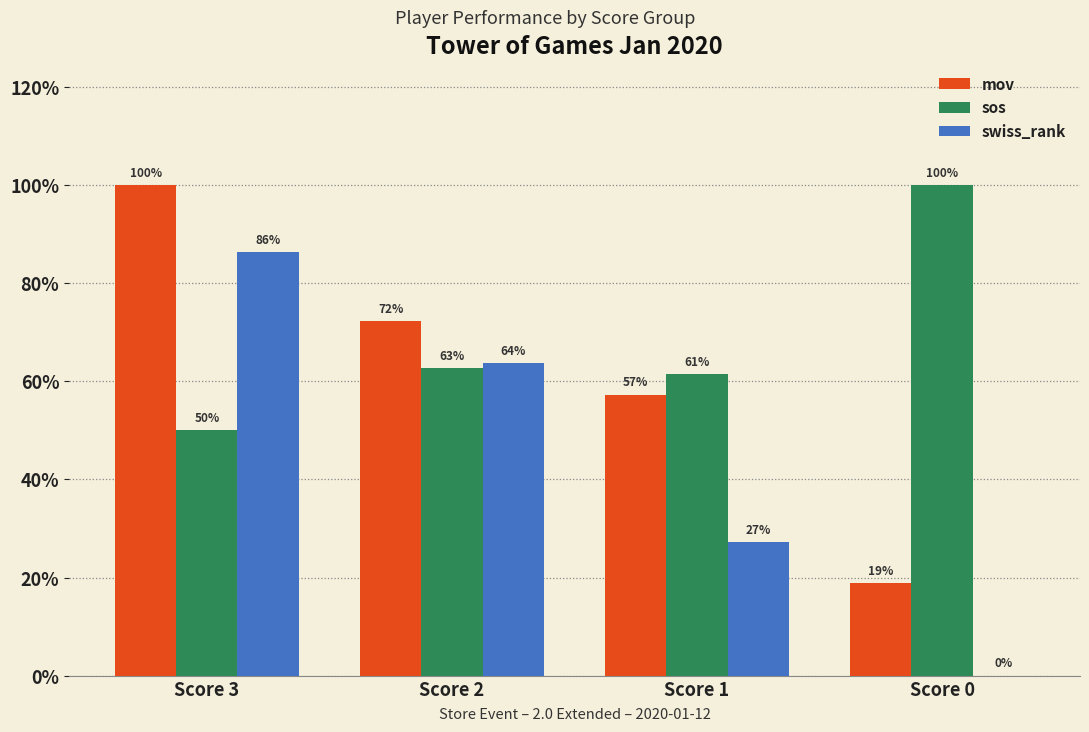

At which category does the chart reach its minimum across all series?

Score 0